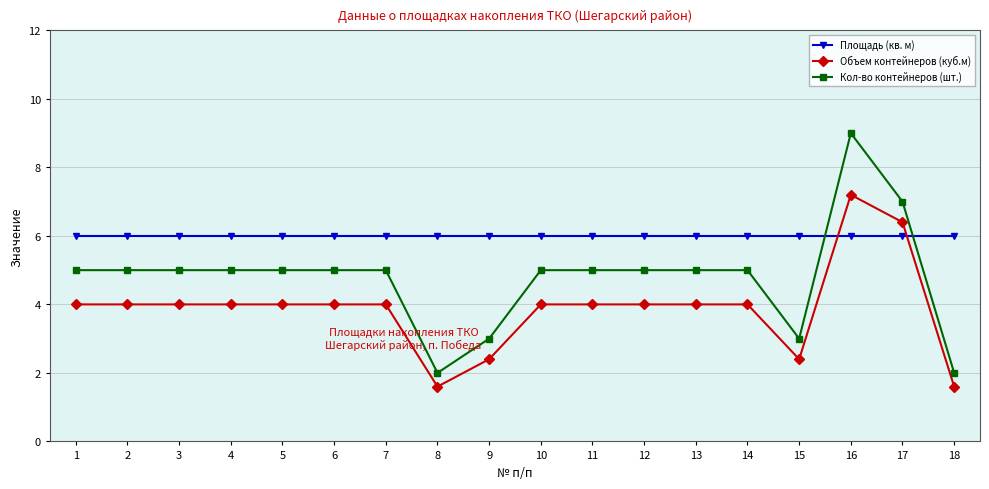

Reading left to right, what are all the values shown in this chart?

Площадь (кв. м): 1=6.0	2=6.0	3=6.0	4=6.0	5=6.0	6=6.0	7=6.0	8=6.0	9=6.0	10=6.0	11=6.0	12=6.0	13=6.0	14=6.0	15=6.0	16=6.0	17=6.0	18=6.0
Объем контейнеров (куб.м): 1=4.0	2=4.0	3=4.0	4=4.0	5=4.0	6=4.0	7=4.0	8=1.6	9=2.4	10=4.0	11=4.0	12=4.0	13=4.0	14=4.0	15=2.4	16=7.2	17=6.4	18=1.6
Кол-во контейнеров (шт.): 1=5.0	2=5.0	3=5.0	4=5.0	5=5.0	6=5.0	7=5.0	8=2.0	9=3.0	10=5.0	11=5.0	12=5.0	13=5.0	14=5.0	15=3.0	16=9.0	17=7.0	18=2.0